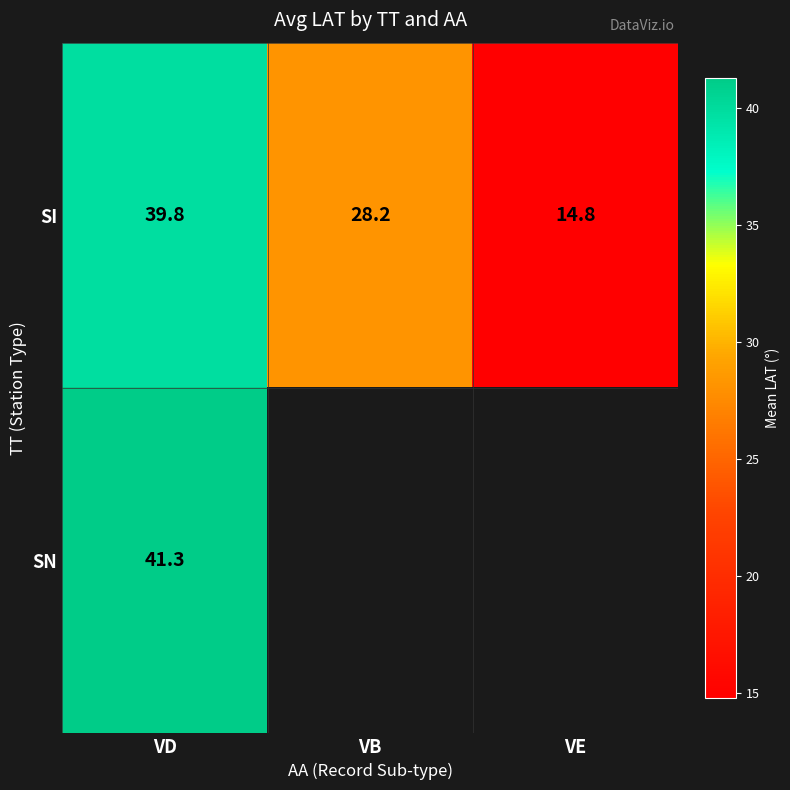

At which label does SI reach its peak?

VD